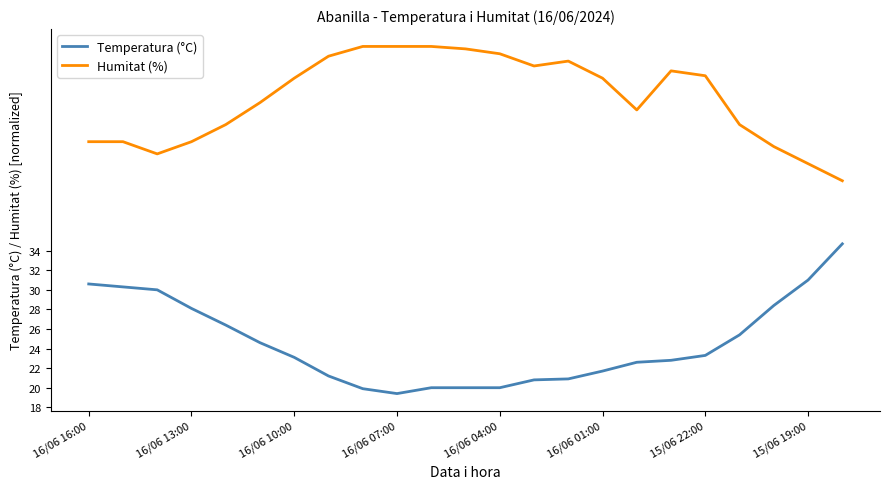

True or false: Temperatura (°C) and Humitat (%) intersect in this chart.

False